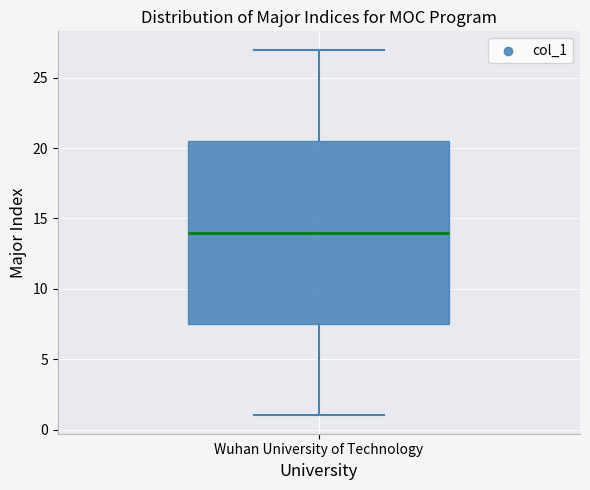

Transcribe this box plot: give where the median line is, the range the box spans, and where the two whiskers end, as read against the y-axis. The values are not printed on the chart, so give them approximately, as read against the axis.

median 14.0, box 7.5 to 20.5, whiskers 1.0 to 27.0